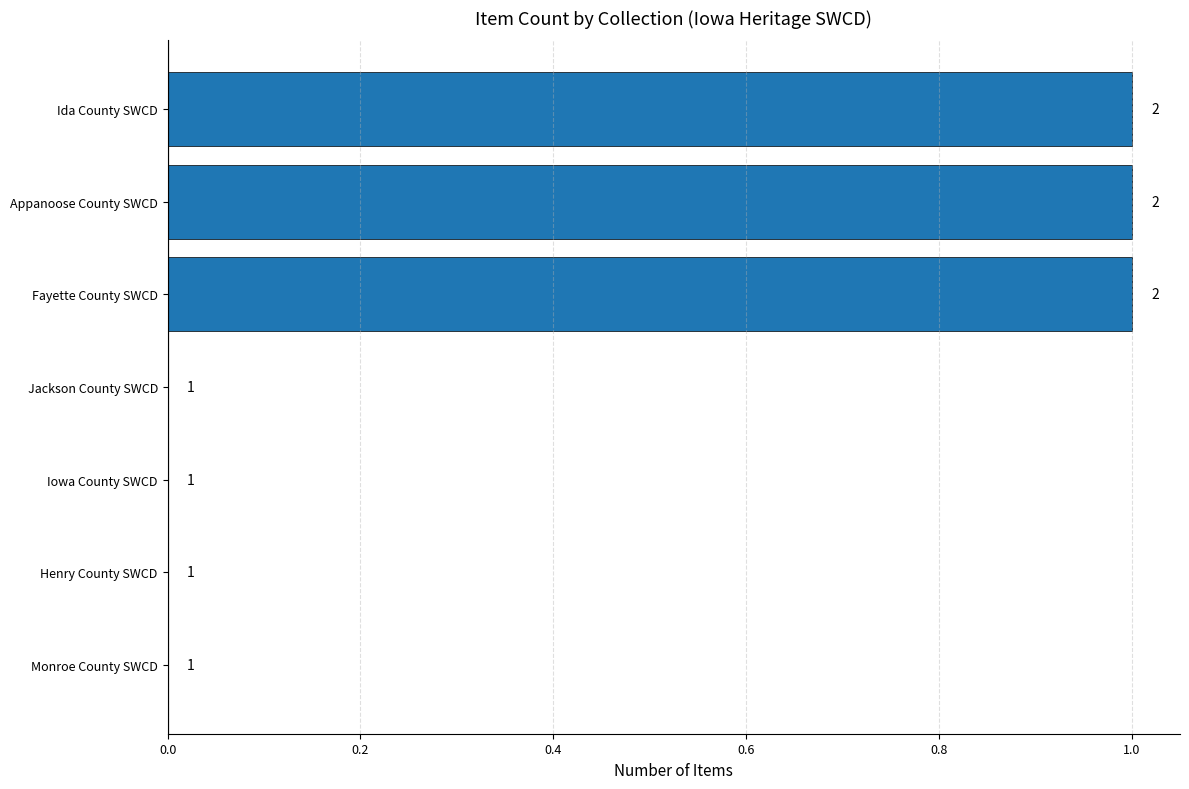

What is the sum of all values?

3